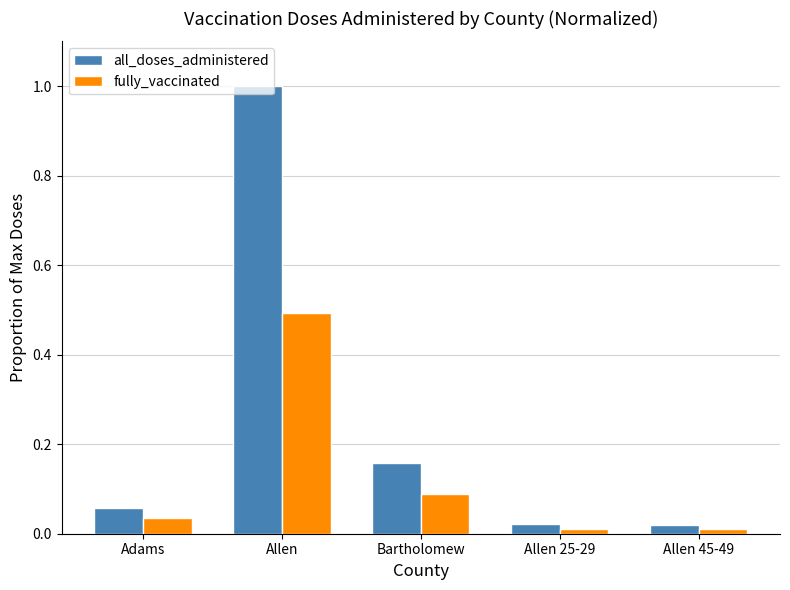

What is the label of the 5th bar from the left?

Allen 45-49